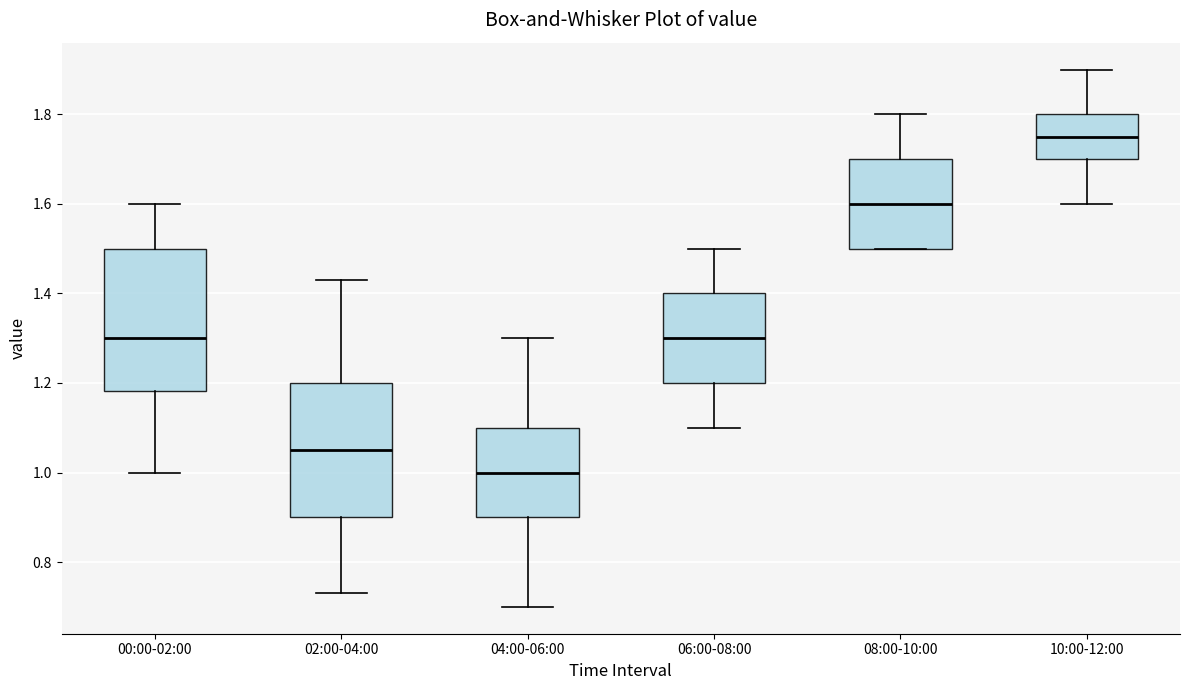

Reading left to right, transcribe this box plot: for each box, give where its median line is, the range the box spans, and where its two whiskers end, as read against the y-axis. The values are not printed on the chart, so give them approximately, as read against the axis.

00:00-02:00: median 1.30, box 1.18 to 1.50, whiskers 1.00 to 1.60
02:00-04:00: median 1.06, box 0.90 to 1.20, whiskers 0.74 to 1.44
04:00-06:00: median 1.00, box 0.90 to 1.10, whiskers 0.70 to 1.30
06:00-08:00: median 1.30, box 1.20 to 1.40, whiskers 1.10 to 1.50
08:00-10:00: median 1.60, box 1.50 to 1.70, whiskers 1.50 to 1.80
10:00-12:00: median 1.76, box 1.70 to 1.80, whiskers 1.60 to 1.90